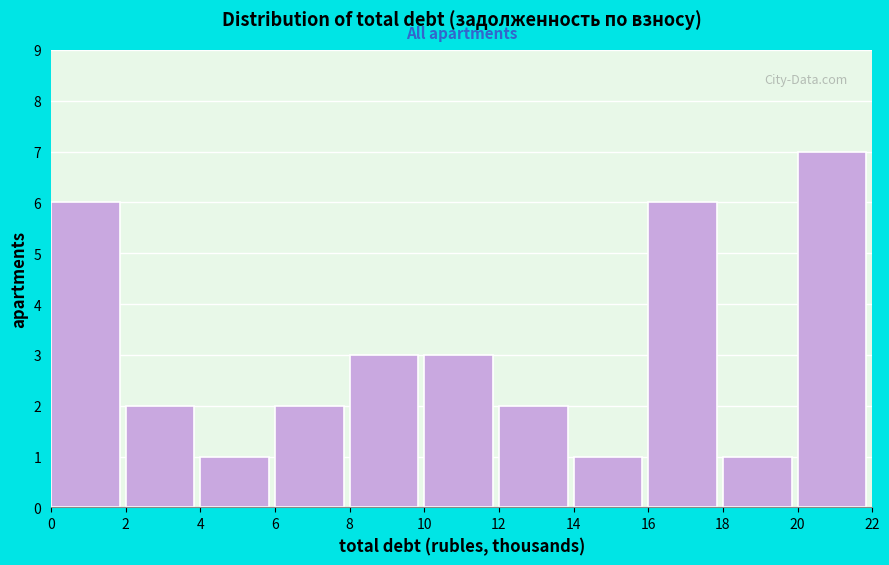

Reading left to right, list every bar in this chart as the range it spans on the x-axis followed by its height. The values are not printed on the chart, so give them approximately, as read against the axis.

0 to 2: 6
2 to 4: 2
4 to 6: 1
6 to 8: 2
8 to 10: 3
10 to 12: 3
12 to 14: 2
14 to 16: 1
16 to 18: 6
18 to 20: 1
20 to 22: 7